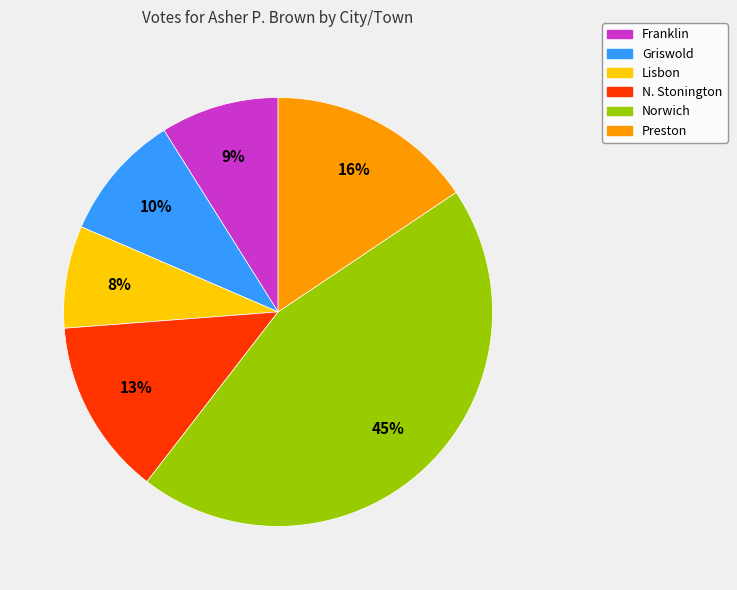

Combined, do Norwich and N. Stonington account for over 50%?

Yes